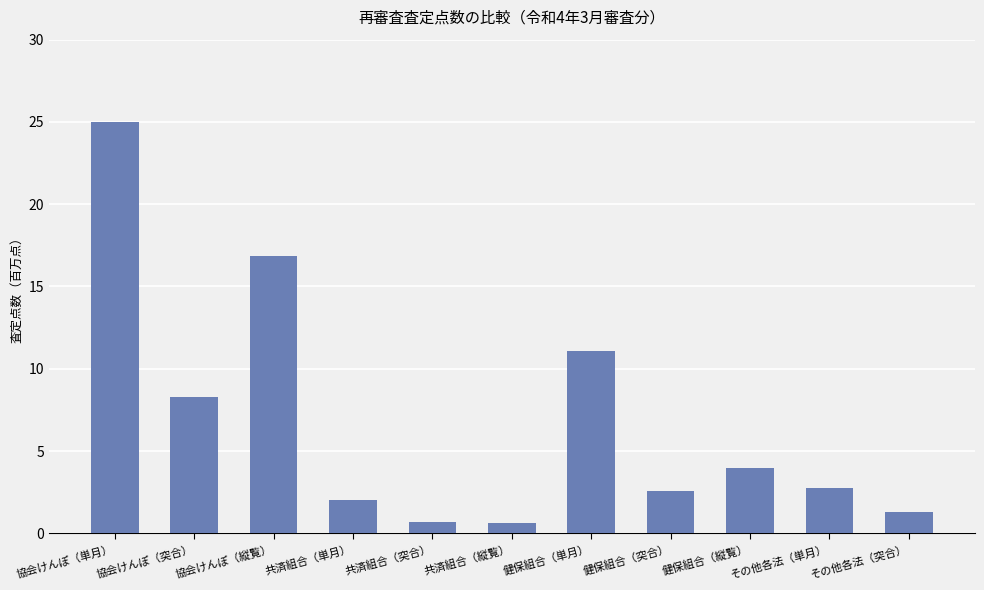

What is the value of the 6th bar from the left?

0.6